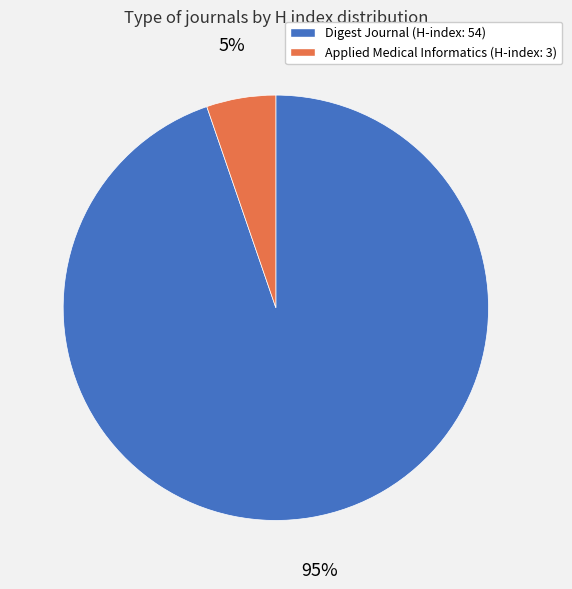

To the nearest percent, what is the average slice percentage?

50%